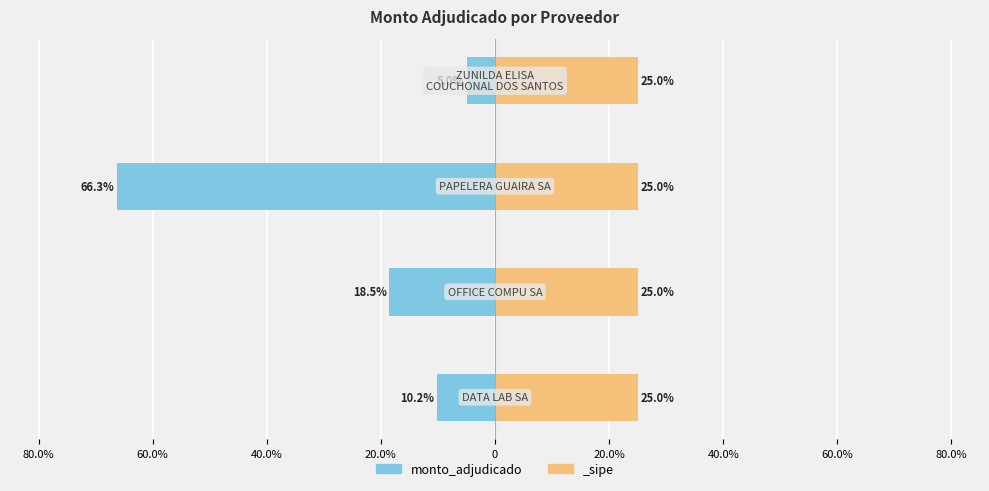

The value at 20.0% is -2.6. True or false?

False